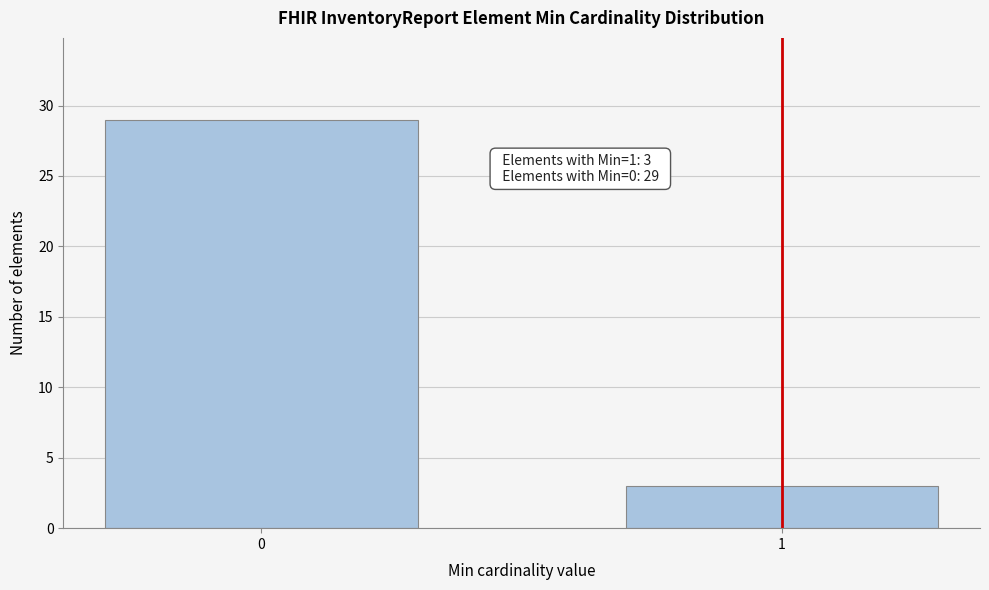

Reading left to right, extract all data points from this chart.

0=29	1=3